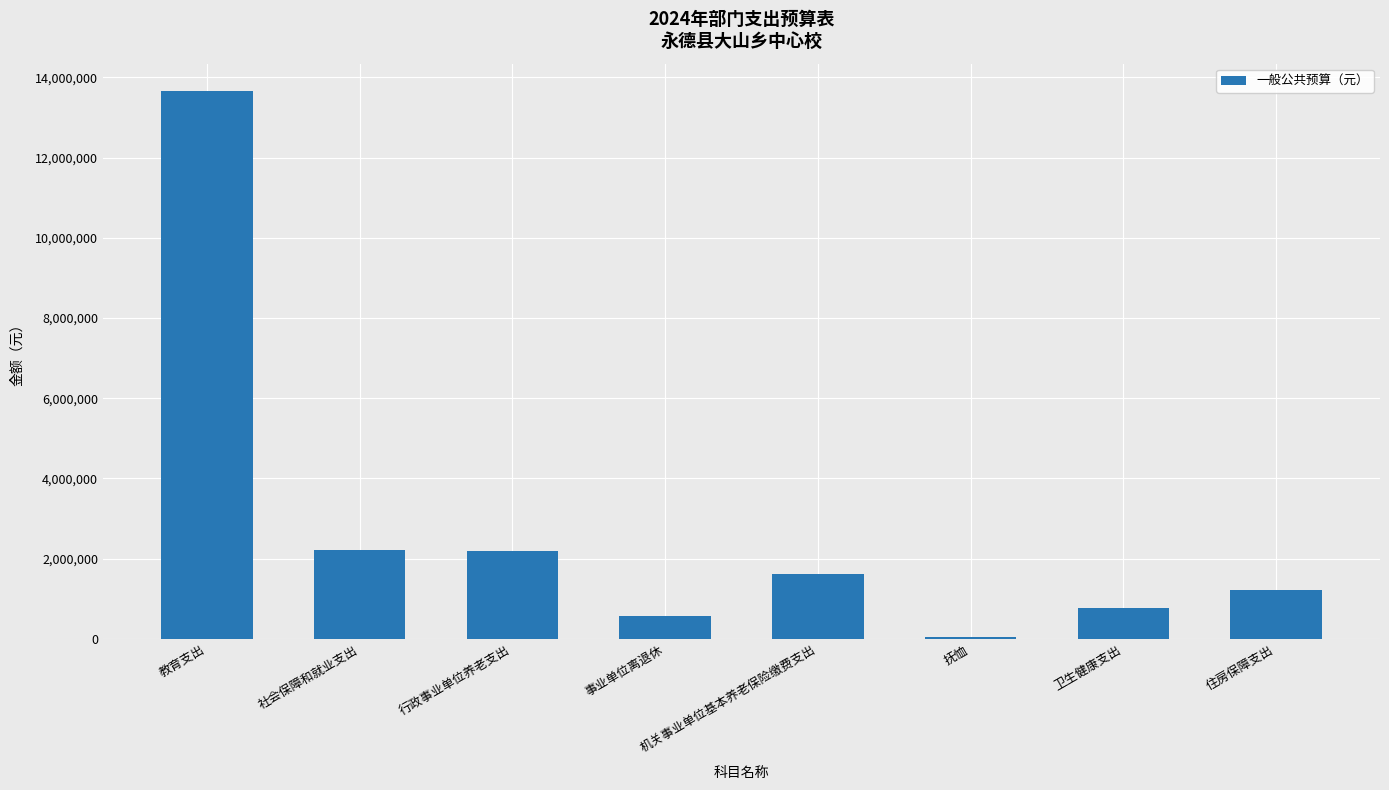

What is the label of the 2nd bar from the right?

卫生健康支出